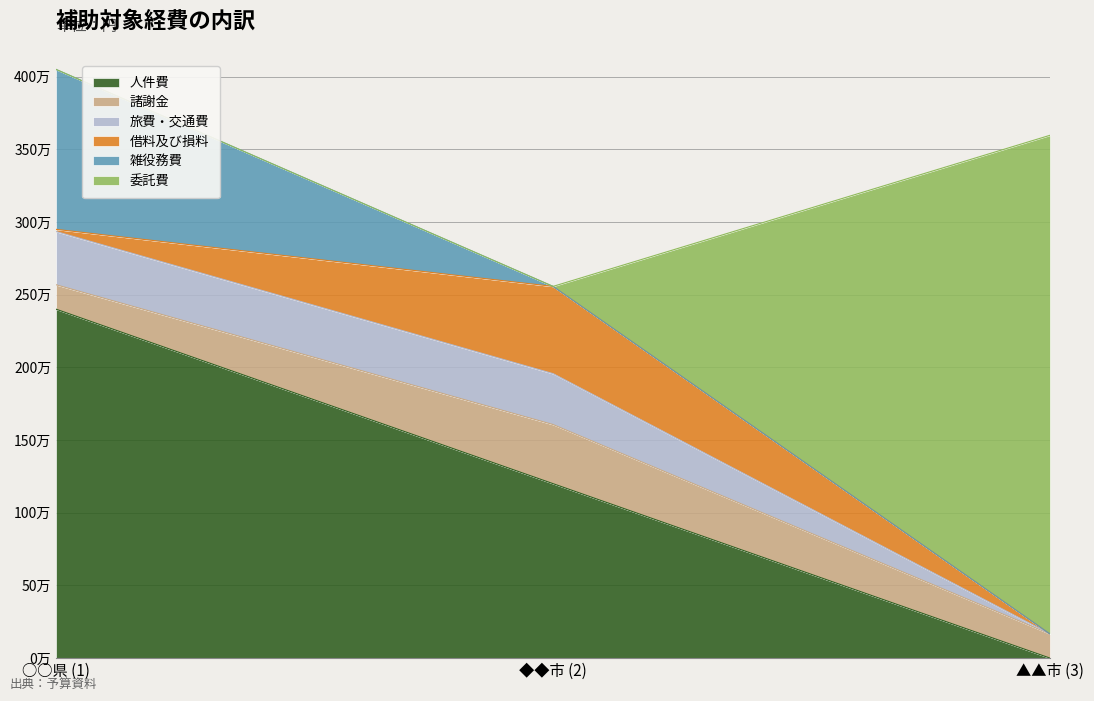

At which label is 委託費 closest to 1715000?

○○県 (1)